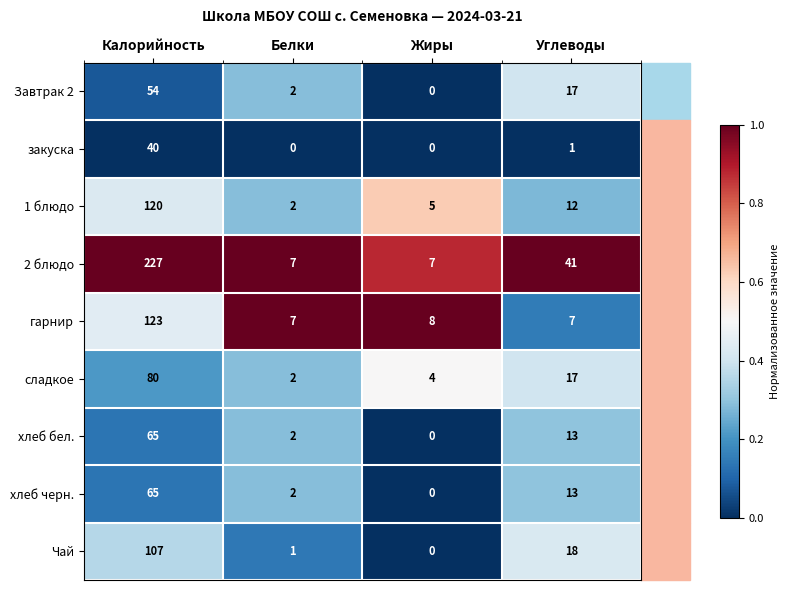

The Завтрак 2 series shows -23 at Жиры. True or false?

False